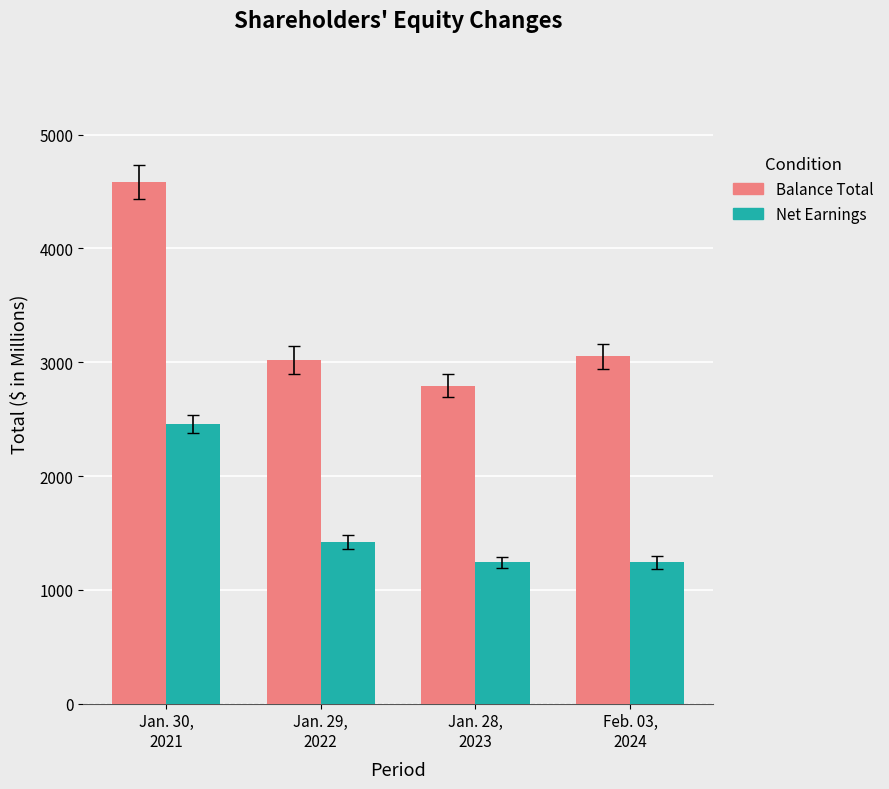

What is the sum of the Net Earnings values at Jan. 30,
2021 and Jan. 28,
2023?

3695